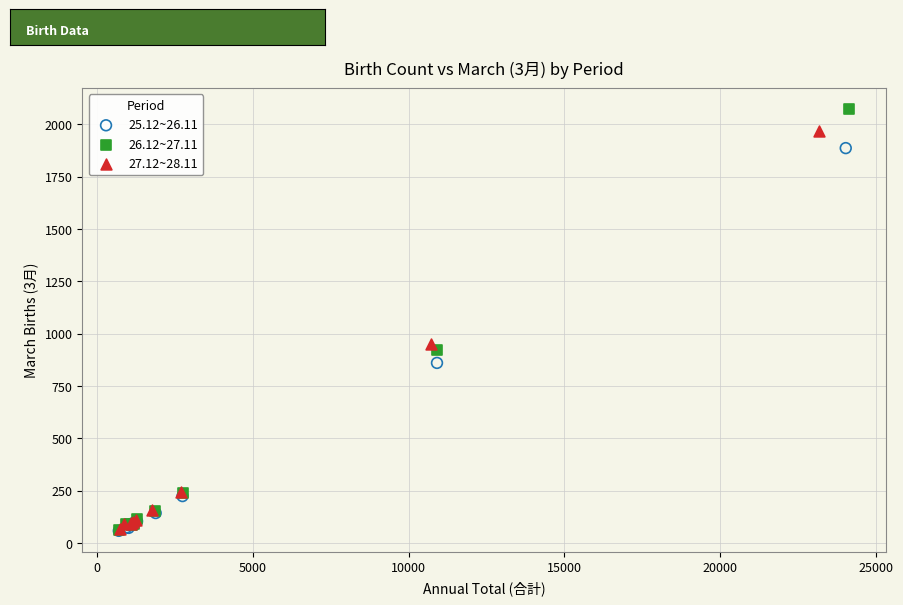

Which series reaches the maximum Y coordinate?

26.12~27.11